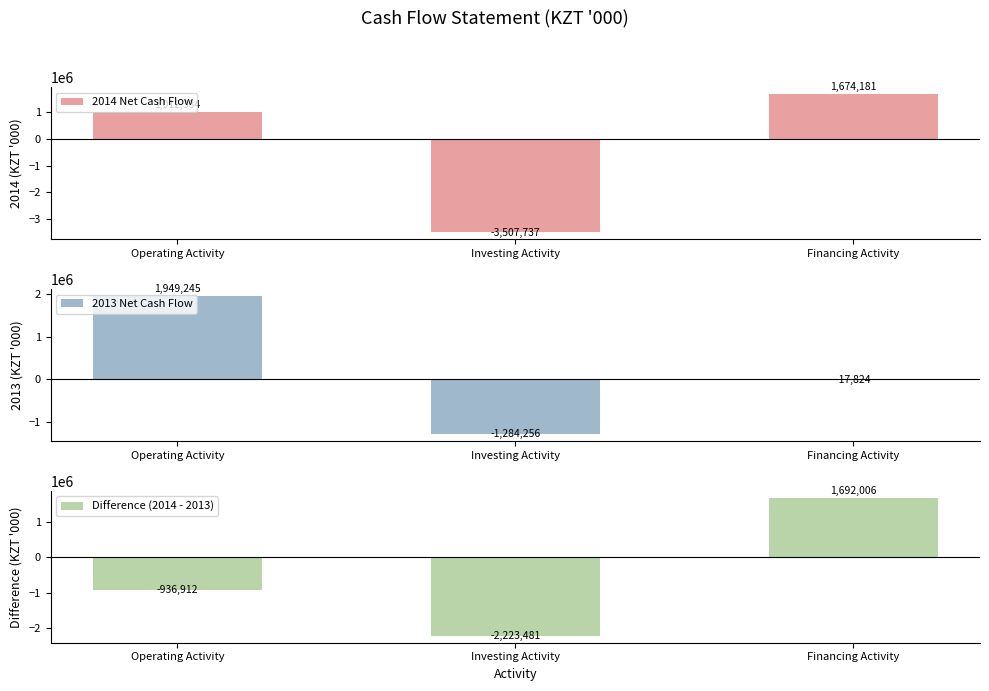

What is the difference between the highest and lowest values at Operating Activity?

2886156.6